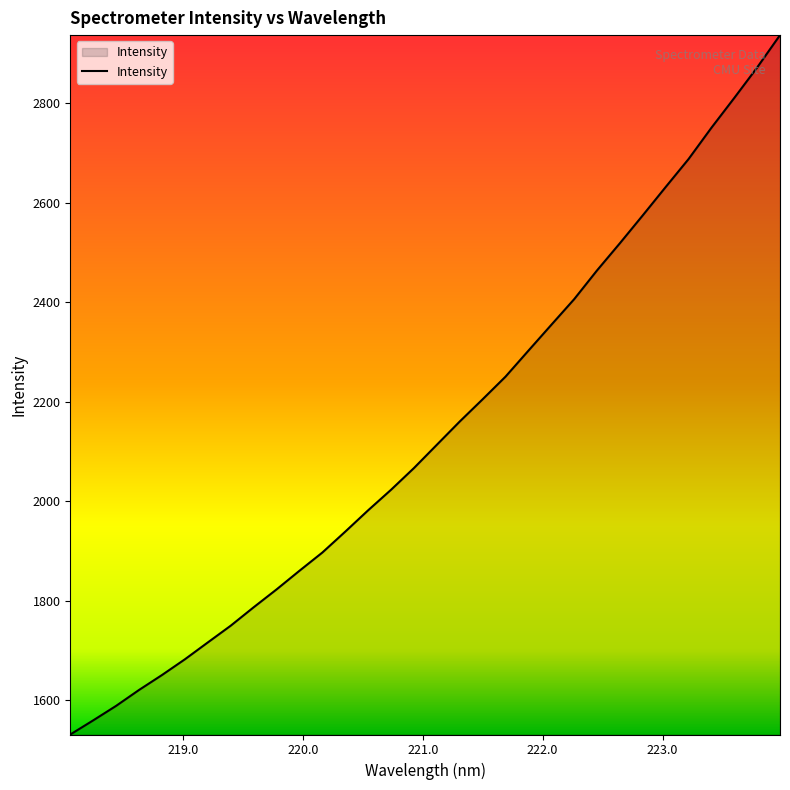

Does the chart display data point markers on the line(s)?

No